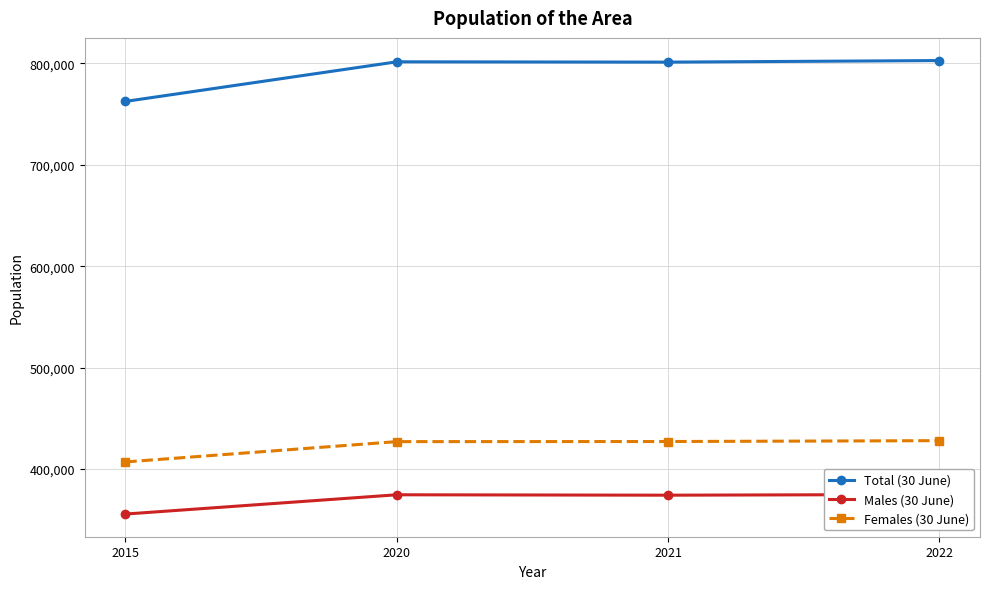

In Males (30 June), how many points are lower than both neighbors (excluding endpoints)?

1